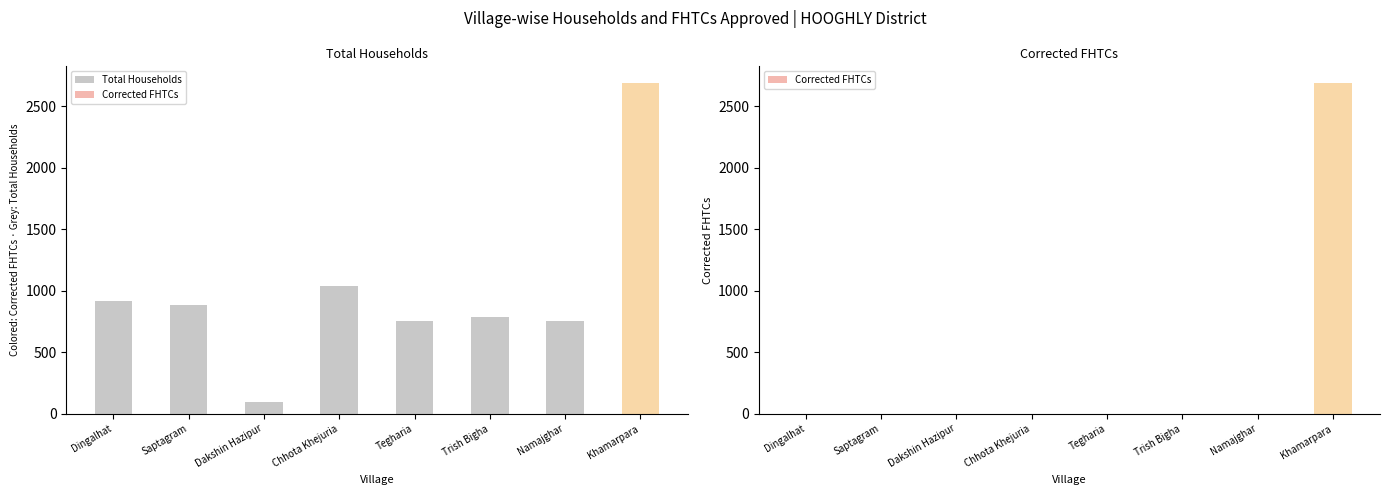

What value does the Total Households series have at Trish Bigha, to the nearest 100?

800